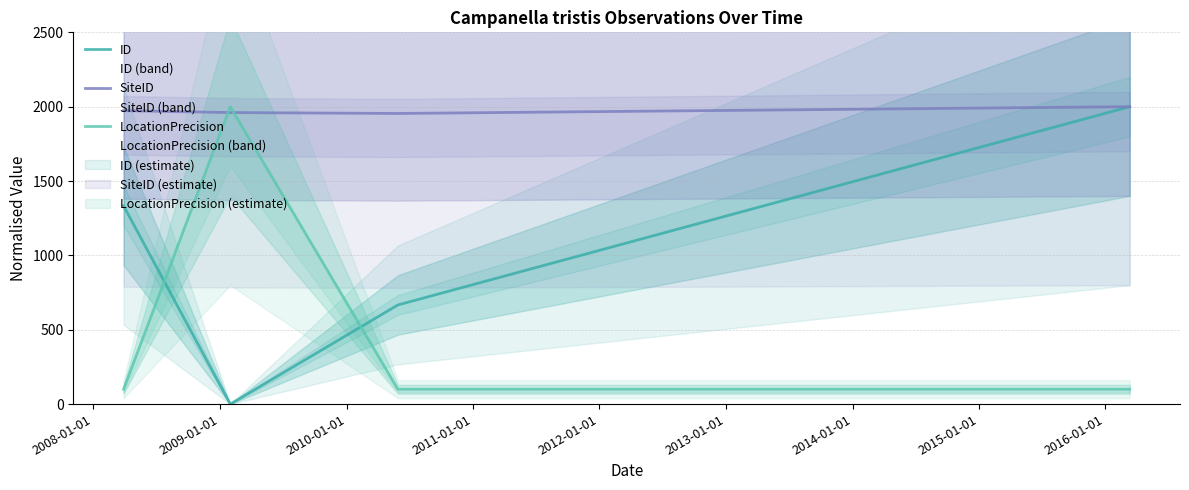

The value of SiteID at 2007-01-01 is 809.8. True or false?

False